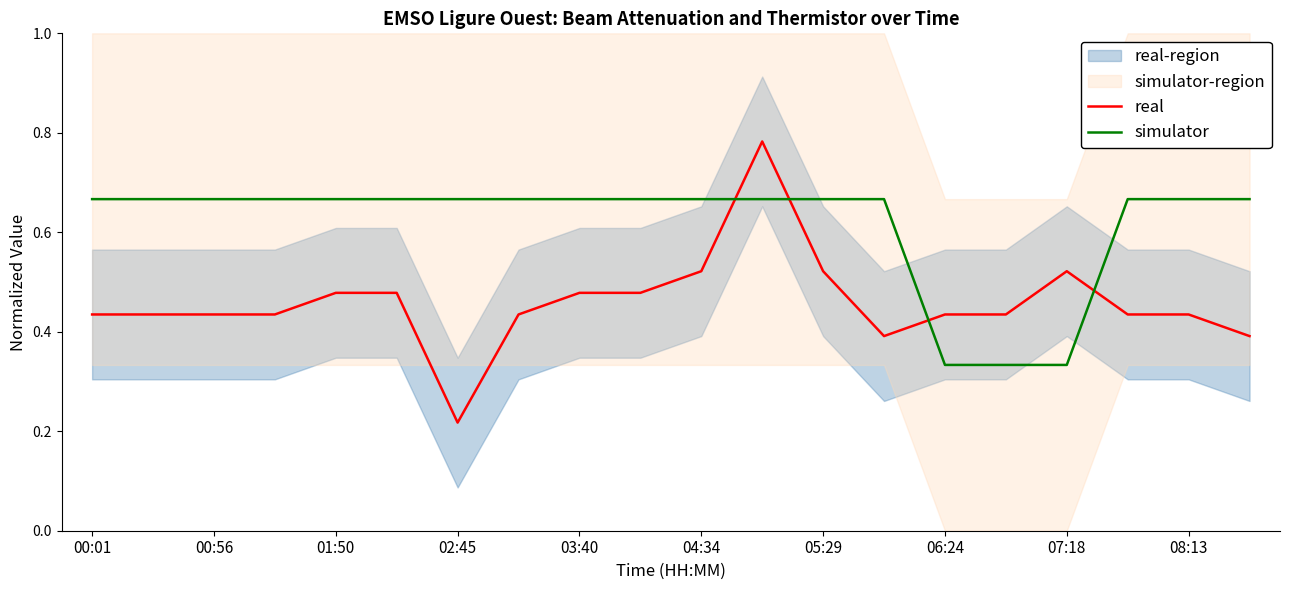

List the series in order of their peak value, lowest first.

simulator, real